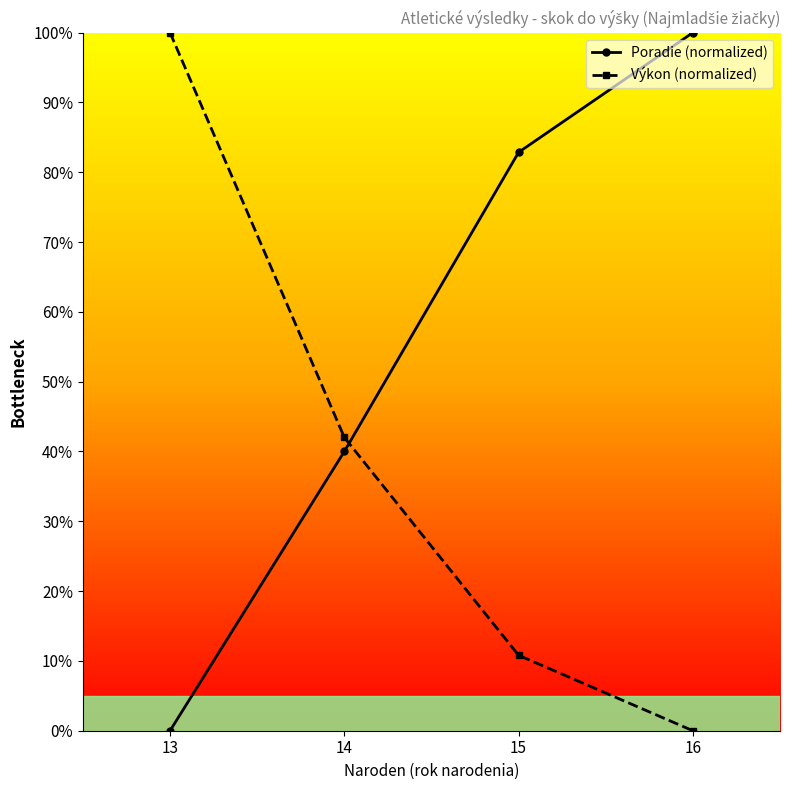

Which series has the largest total across all categories?

Poradie (normalized)